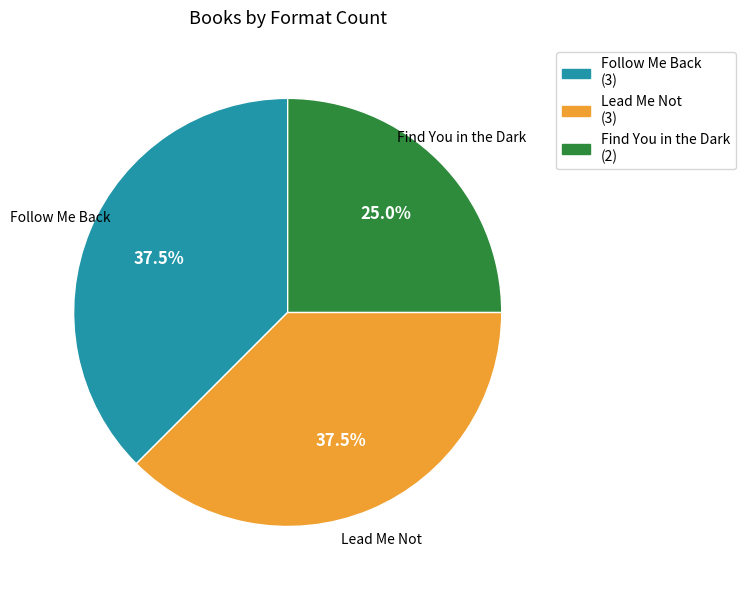

The Find You in the Dark slice represents 25% of the pie. True or false?

True